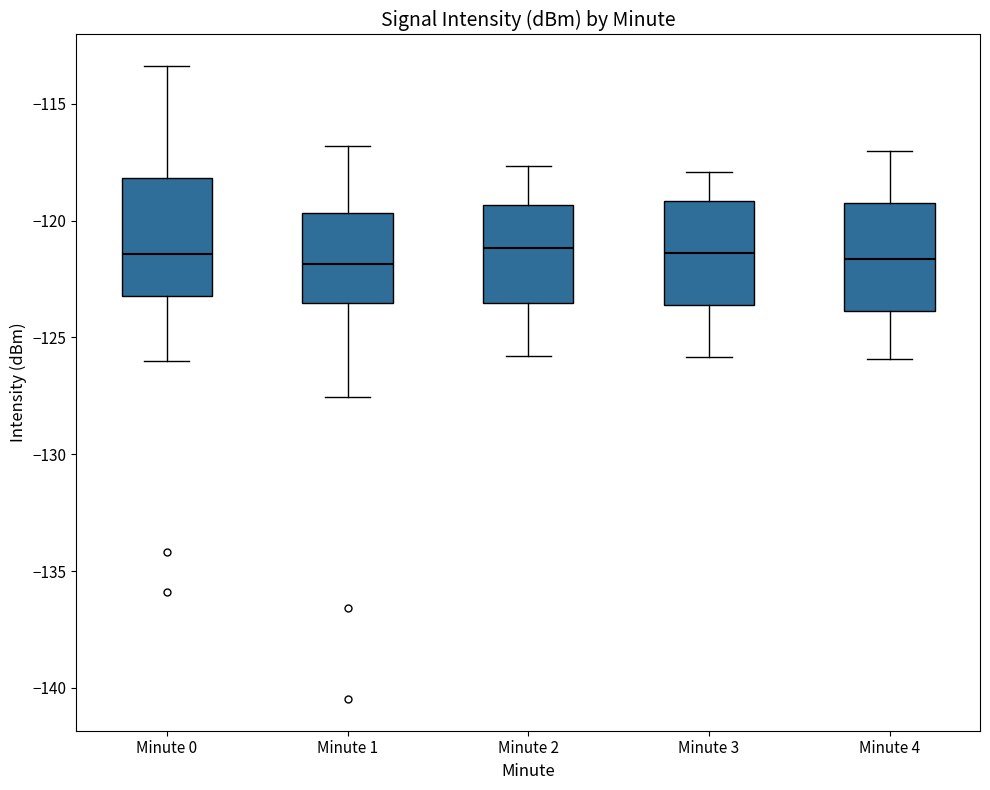

Where is the lower edge of the box for Minute 2 on the y-axis? The values are not printed on the chart, so give them approximately, as read against the axis.

-123.5